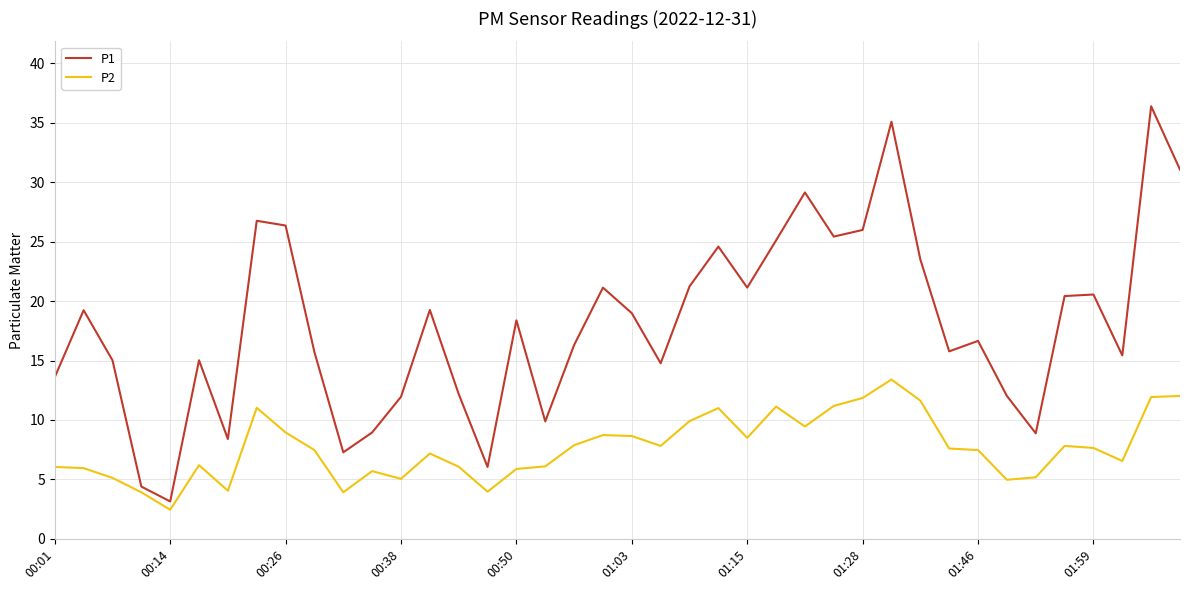

How many lines are shown in the chart?

2